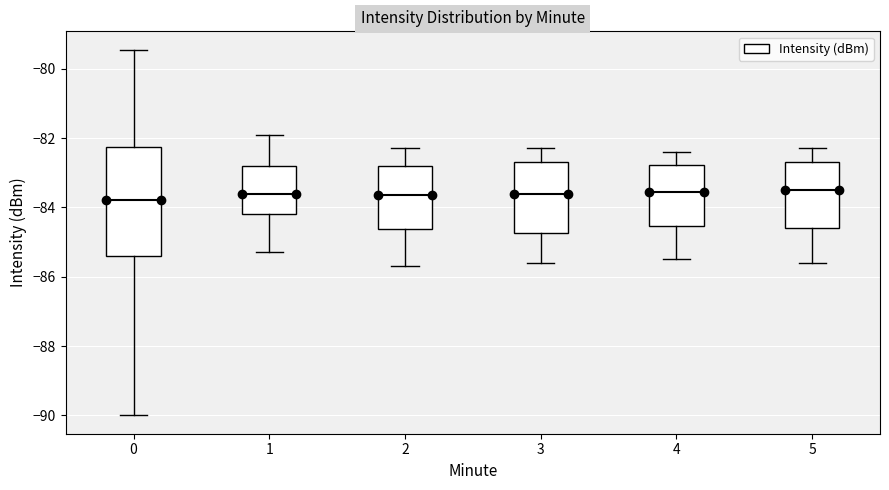

Where does the lower whisker of the box at x = 1 end on the y-axis? The values are not printed on the chart, so give them approximately, as read against the axis.

-85.2